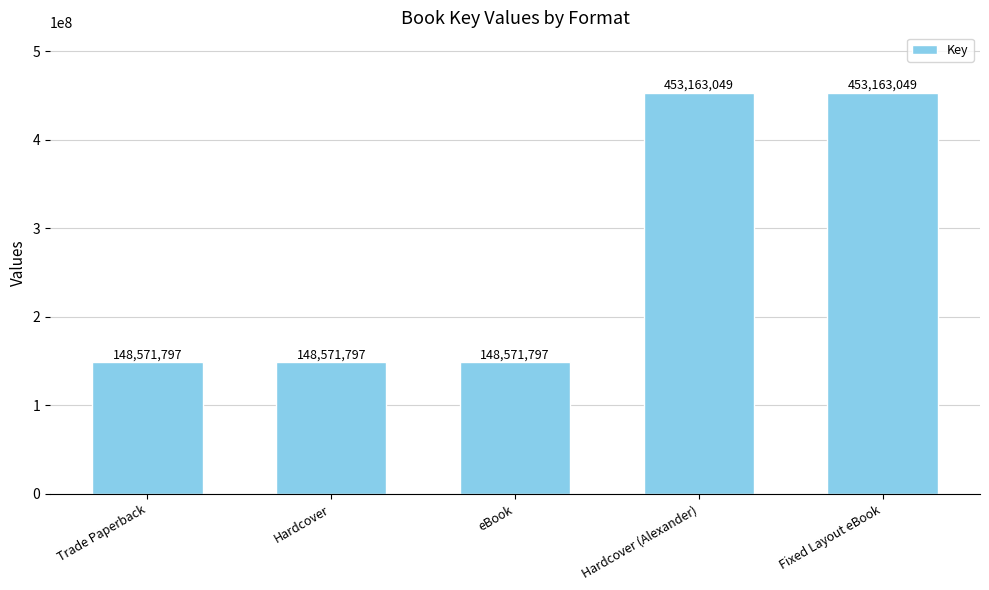

What is the maximum value shown in the chart?

453163049